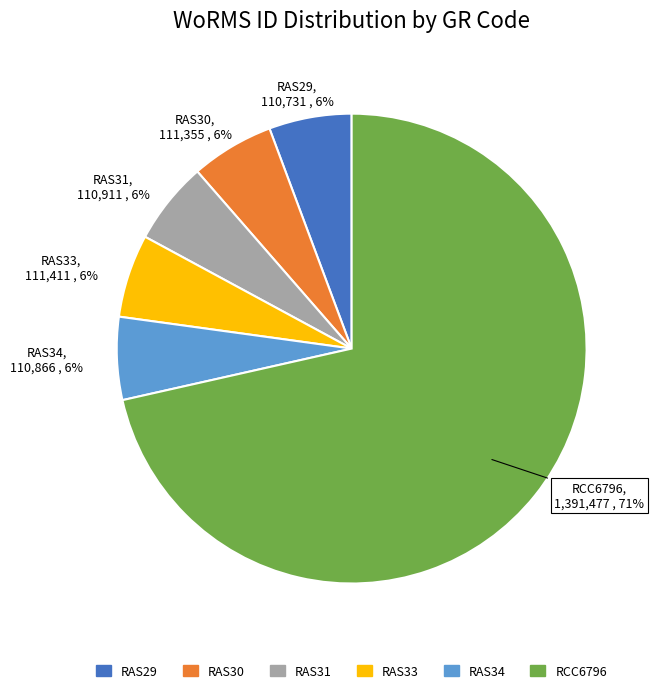

Is RAS30 the majority of the pie?

No